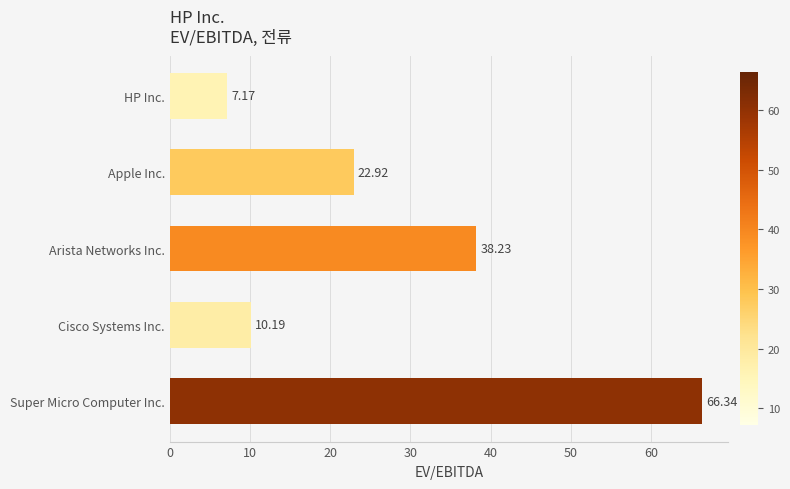

How many data points are less than 22?

2